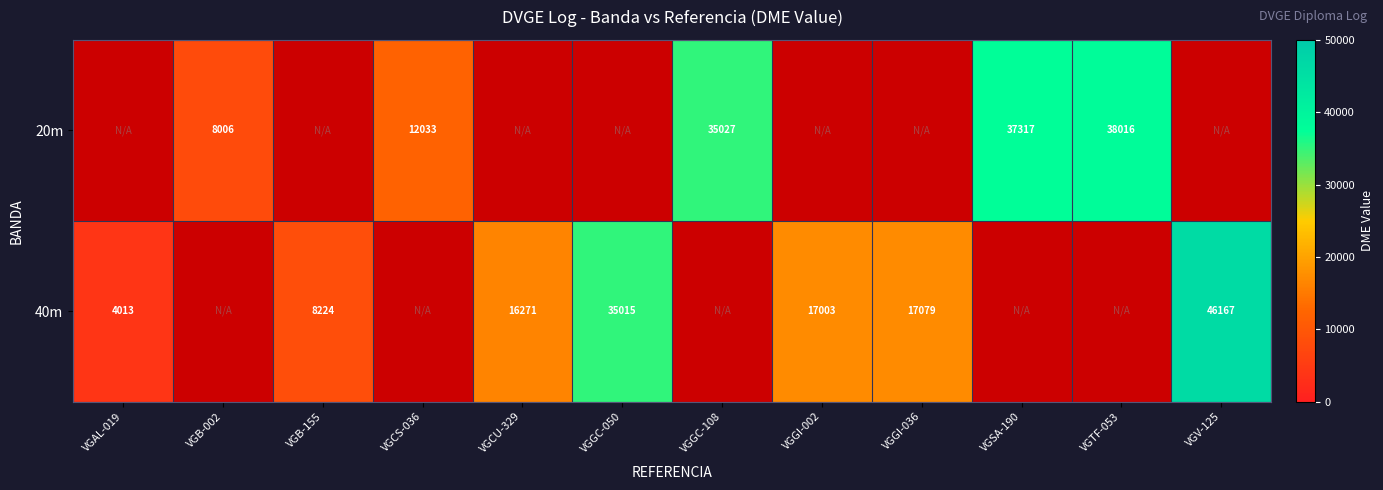

How many data points does each series have?

12